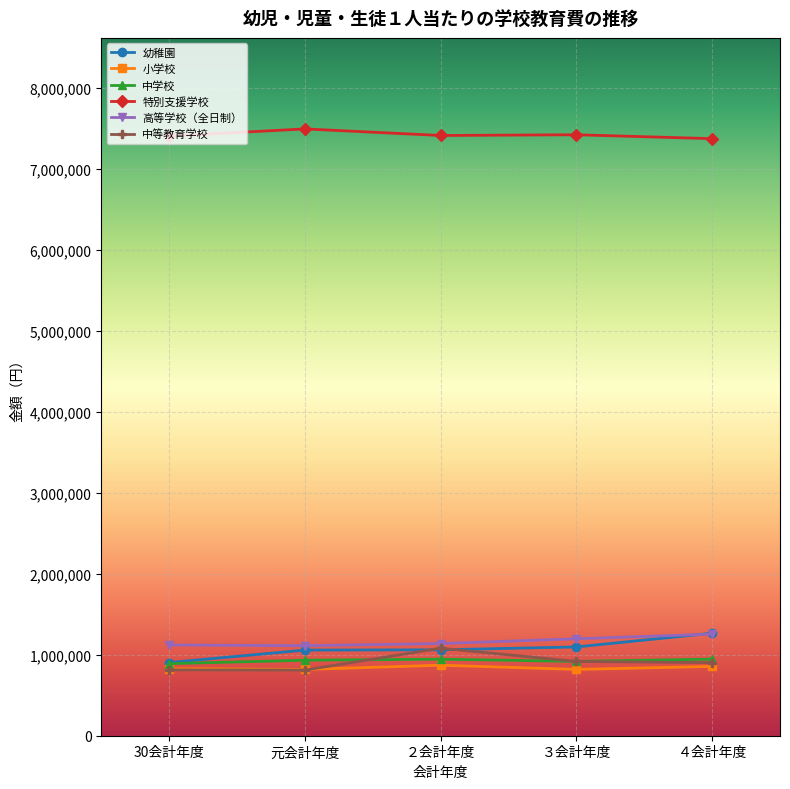

What is the spread (max minus min) of values at ３会計年度?

6604469